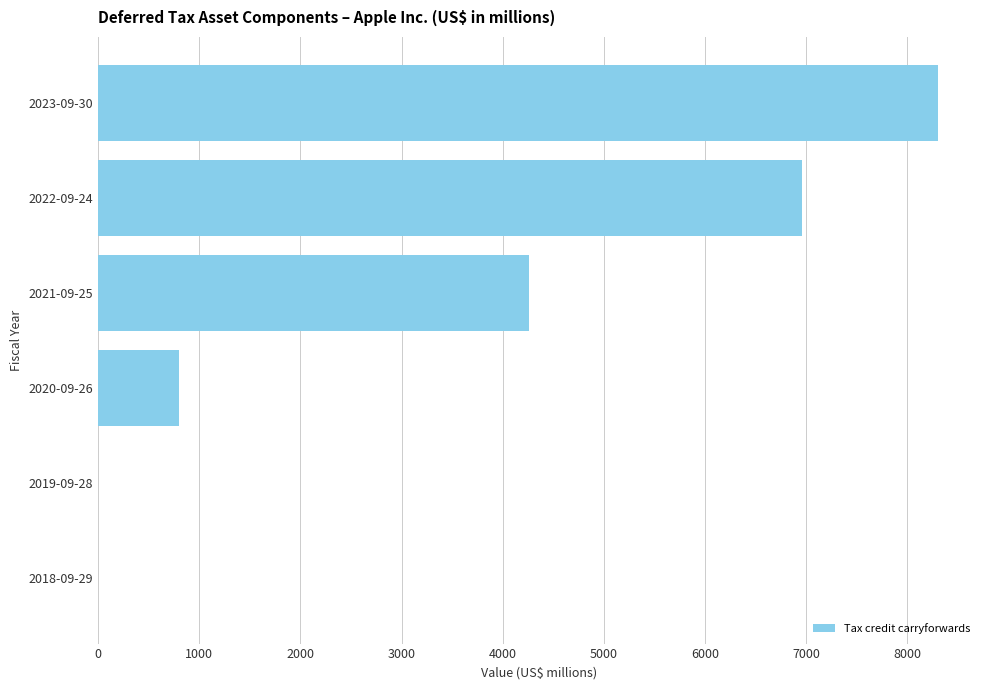

At which label is the value closest to 4151?

2021-09-25